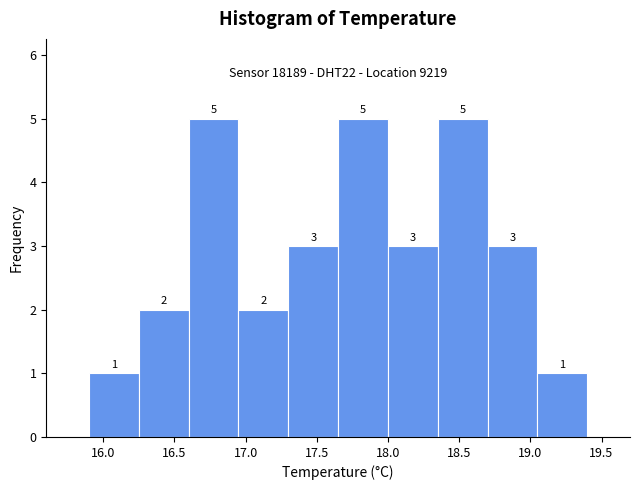

Reading left to right, list every bar in this chart as the range it spans on the x-axis followed by its height.

15.90 to 16.25: 1
16.25 to 16.60: 2
16.60 to 16.95: 5
16.95 to 17.30: 2
17.30 to 17.65: 3
17.65 to 18.00: 5
18.00 to 18.35: 3
18.35 to 18.70: 5
18.70 to 19.05: 3
19.05 to 19.40: 1